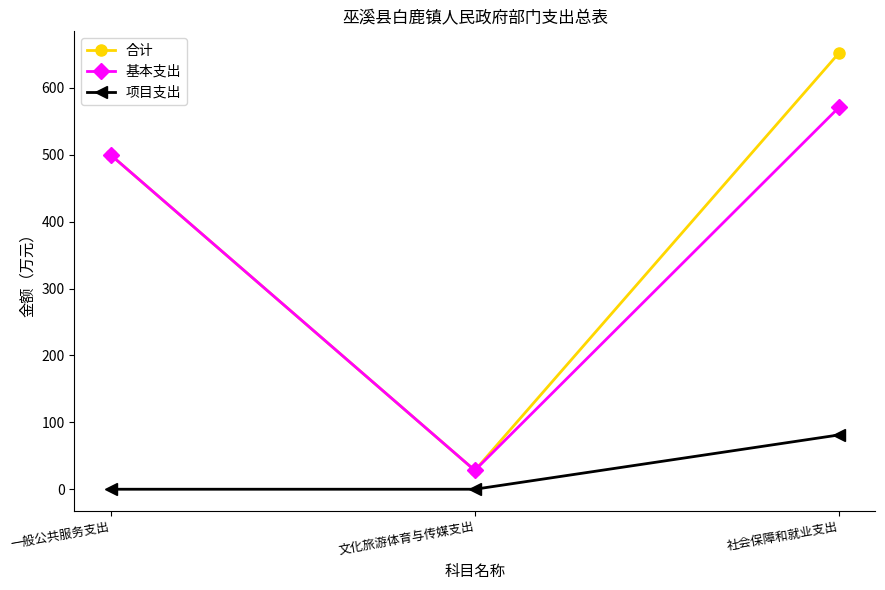

Does the chart display data point markers on the line(s)?

Yes